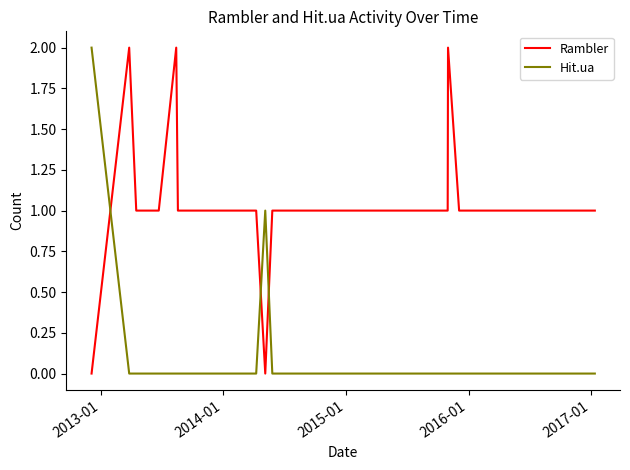

How many series are shown in this chart?

2